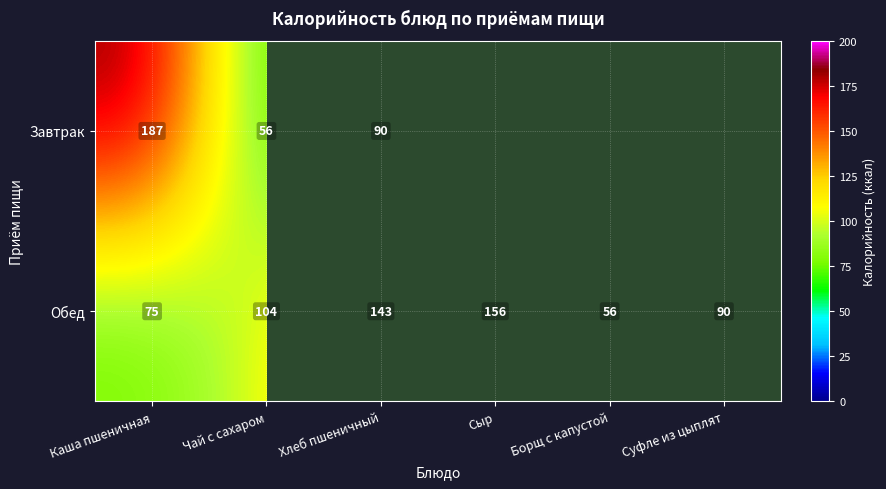

What is the difference between the maximum and minimum values in the Обед series?

100